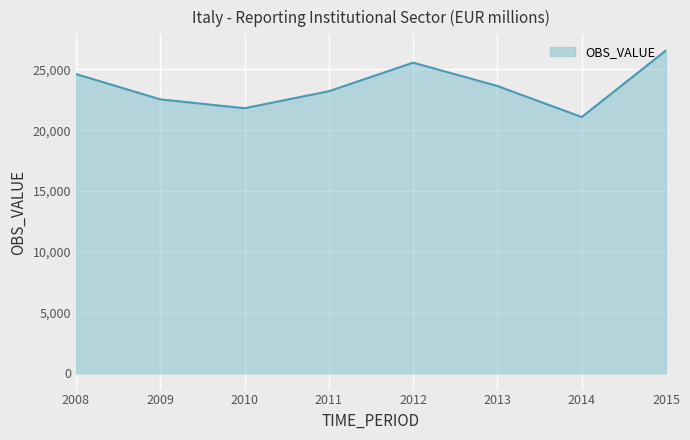

What is the change in value from 2013 to 2015?

+2920.1